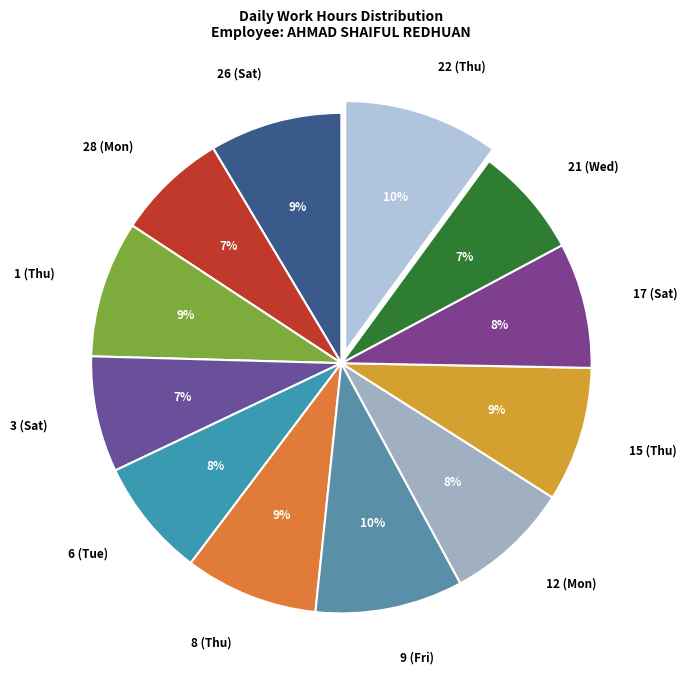

What is the ratio of the value at 15 (Thu) to the value at 22 (Thu)?

0.9